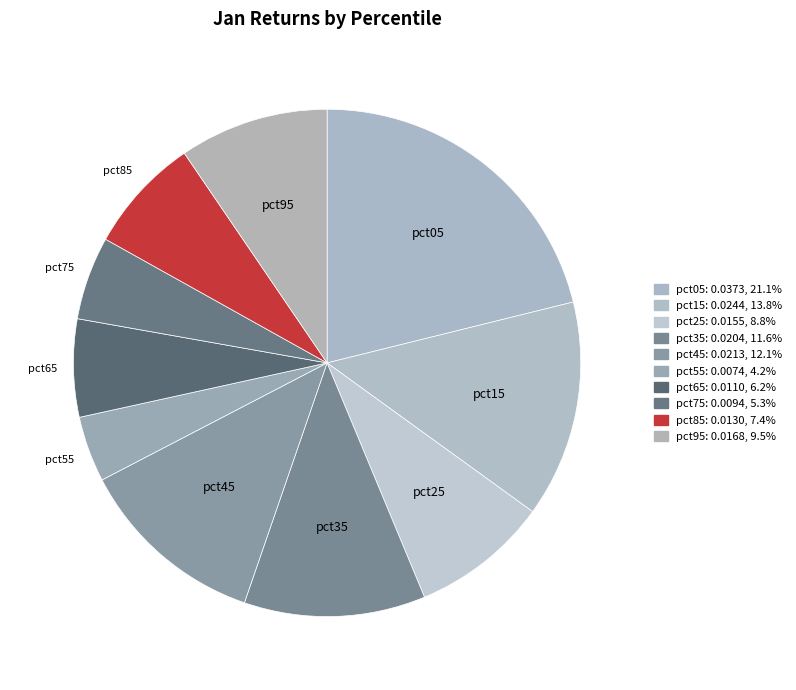

How many segments does this pie chart have?

10